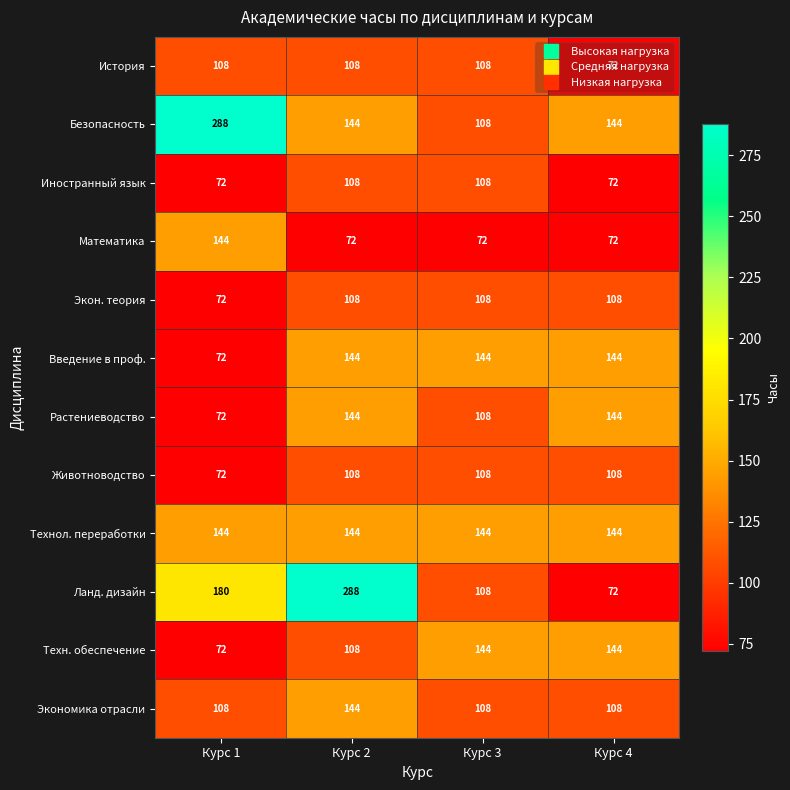

What is the total value across all series at Курс 3?

1368